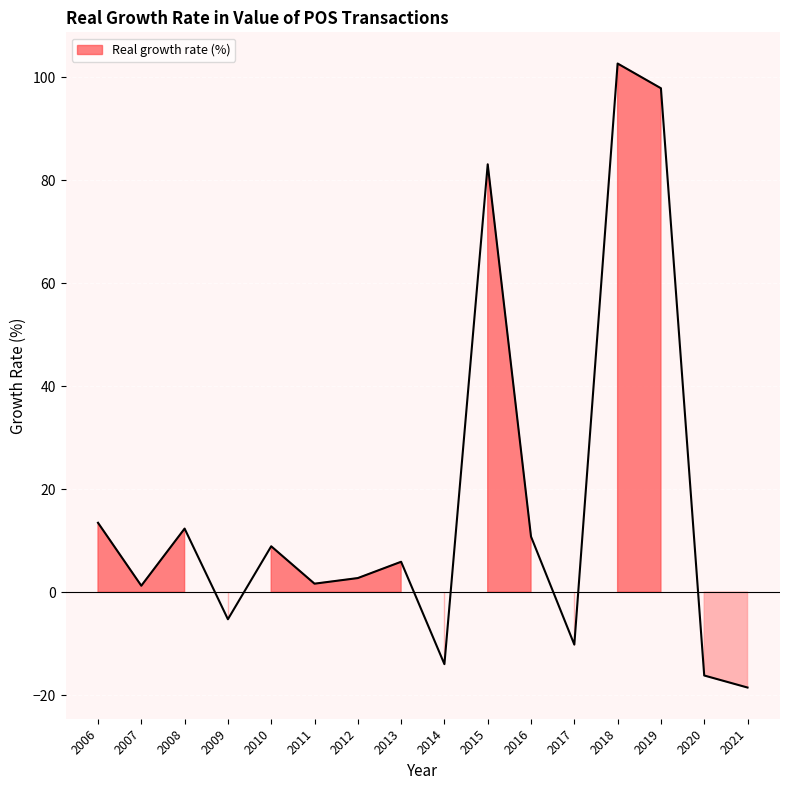

What is the sum of all values?

276.6